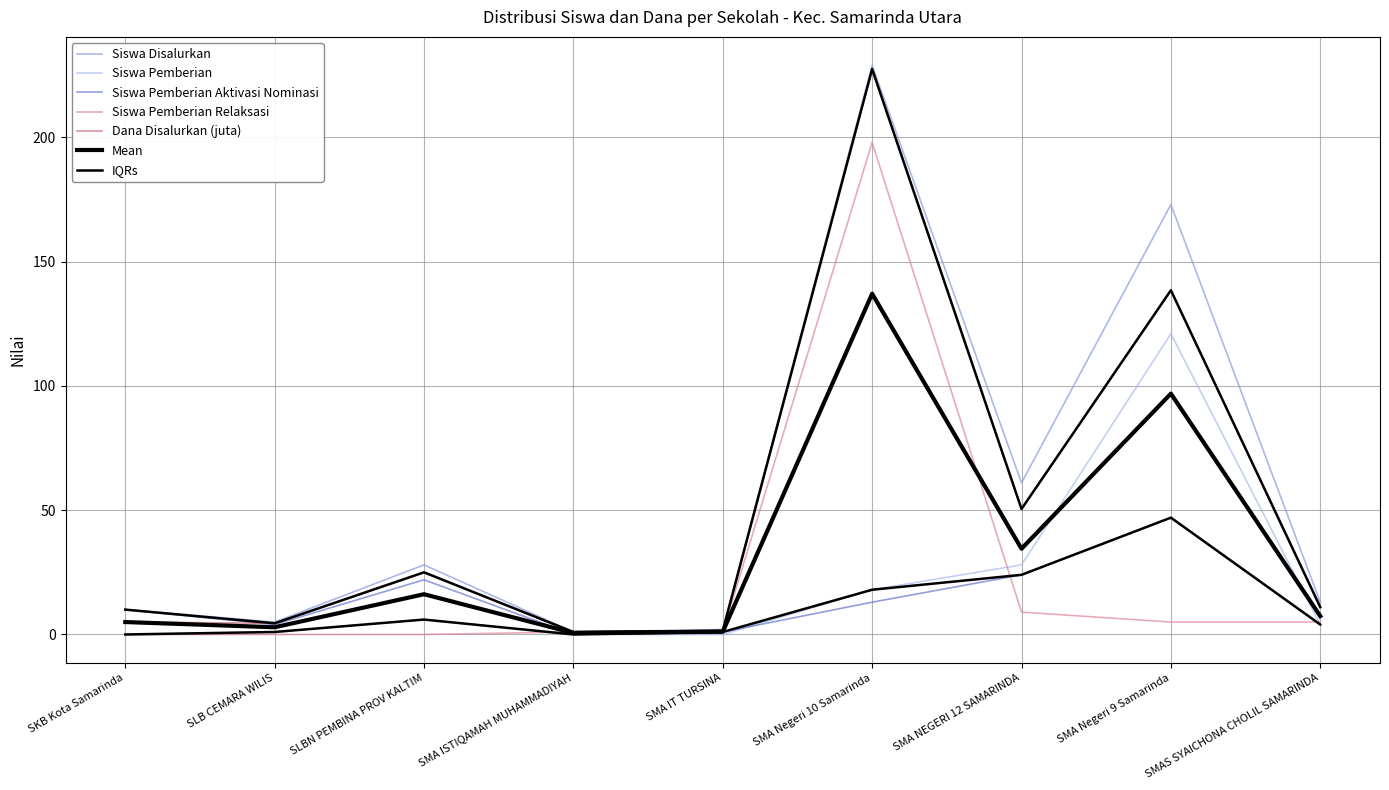

Where do Siswa Pemberian Relaksasi and Siswa Pemberian Aktivasi Nominasi first cross each other?

SLBN PEMBINA PROV KALTIM and SMA ISTIQAMAH MUHAMMADIYAH